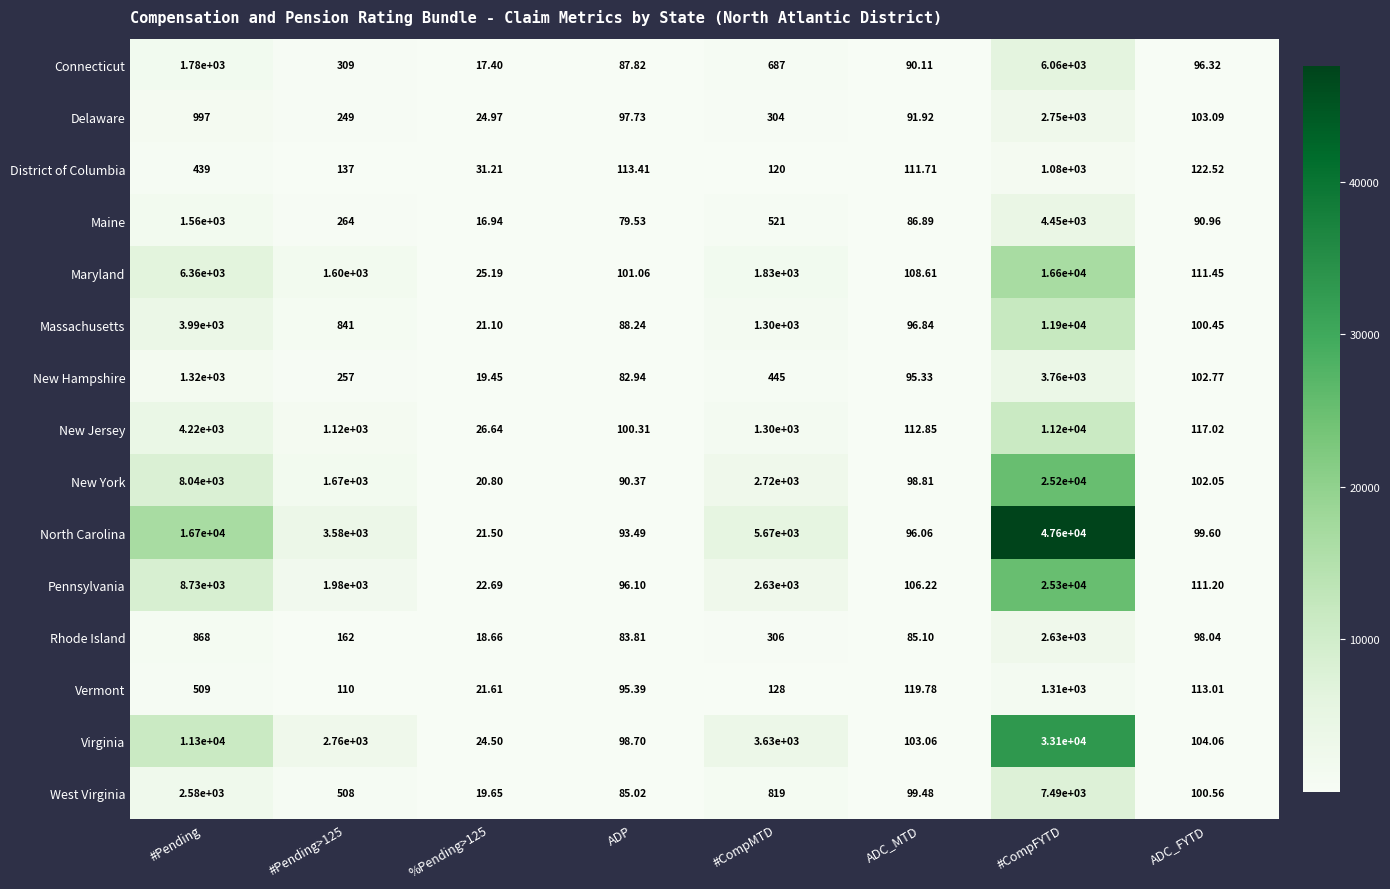

Which category has the highest value across all series?

#CompFYTD